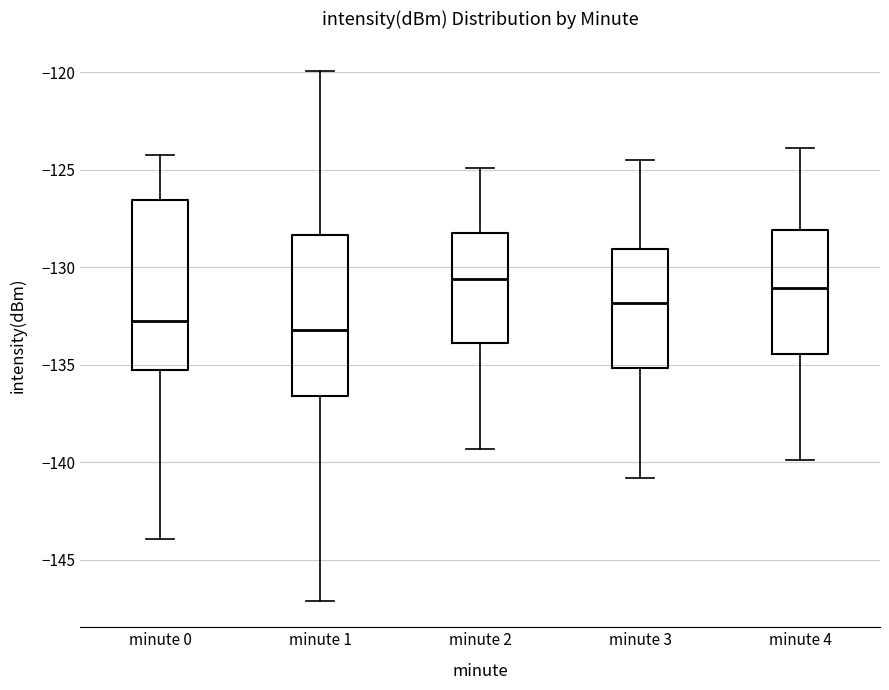

Reading left to right, transcribe this box plot: for each box, give where its median line is, the range the box spans, and where its two whiskers end, as read against the y-axis. The values are not printed on the chart, so give them approximately, as read against the axis.

minute 0: median -133.0, box -135.5 to -126.5, whiskers -144.0 to -124.5
minute 1: median -133.0, box -136.5 to -128.5, whiskers -147.0 to -120.0
minute 2: median -130.5, box -134.0 to -128.0, whiskers -139.5 to -125.0
minute 3: median -132.0, box -135.0 to -129.0, whiskers -141.0 to -124.5
minute 4: median -131.0, box -134.5 to -128.0, whiskers -140.0 to -124.0